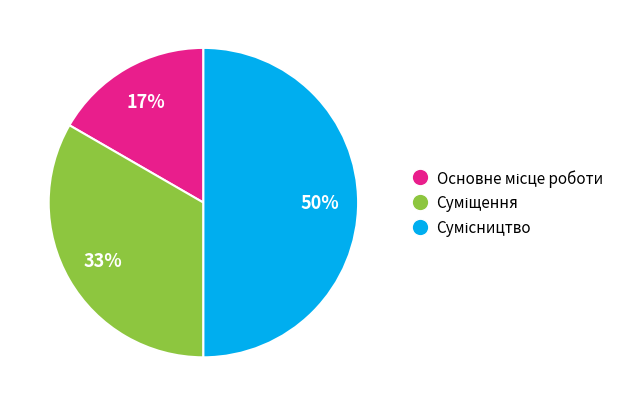

To the nearest percent, what is the average slice percentage?

33%